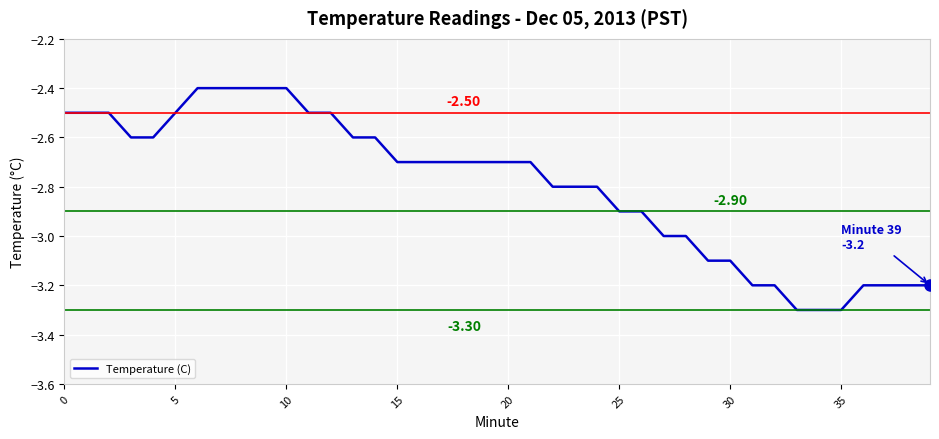

What is the difference between the maximum and minimum values?

0.9